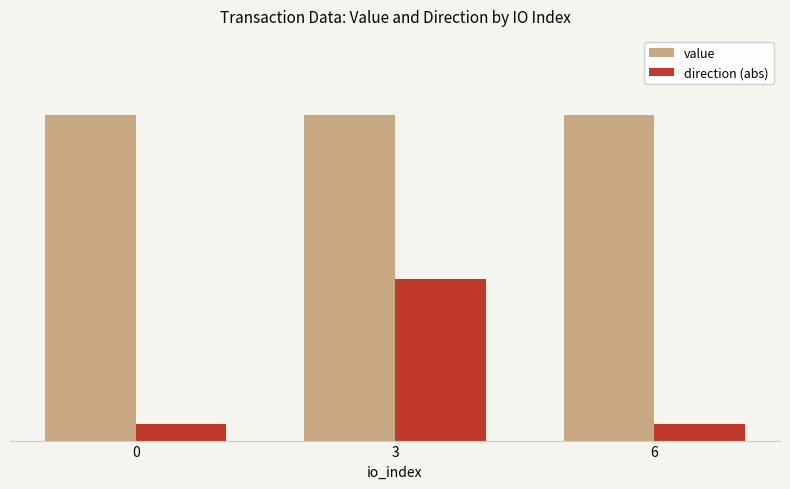

What value does the direction (abs) series have at 3?

10.0